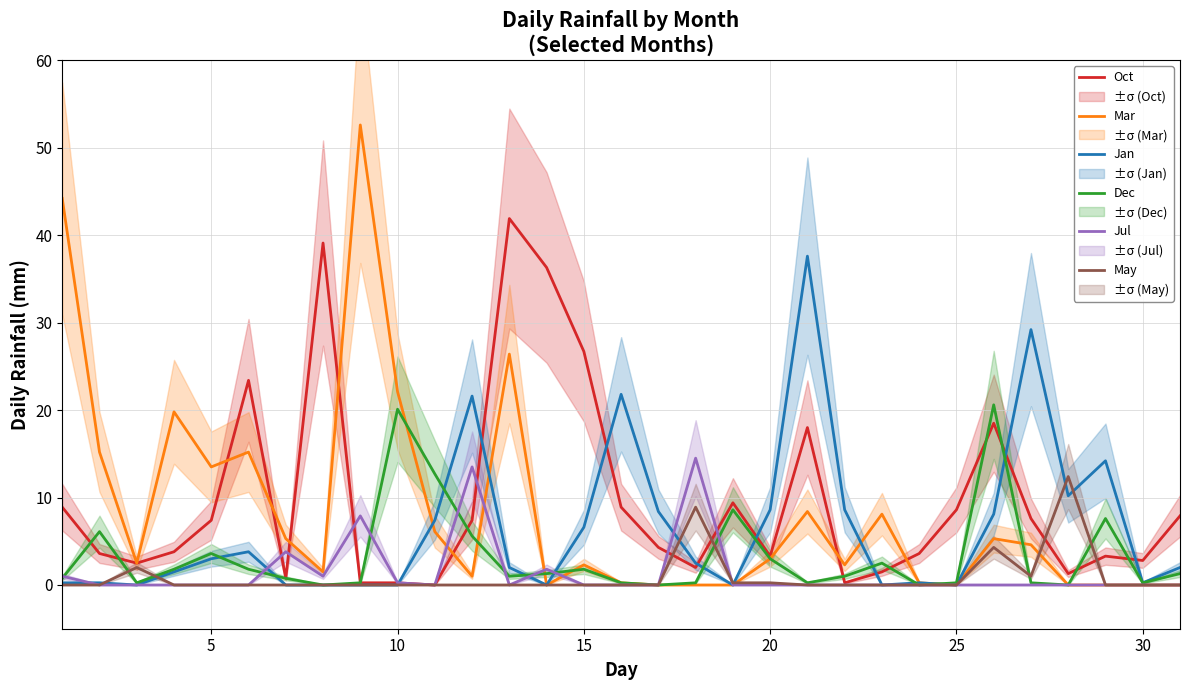

What is the maximum value for May?

12.4